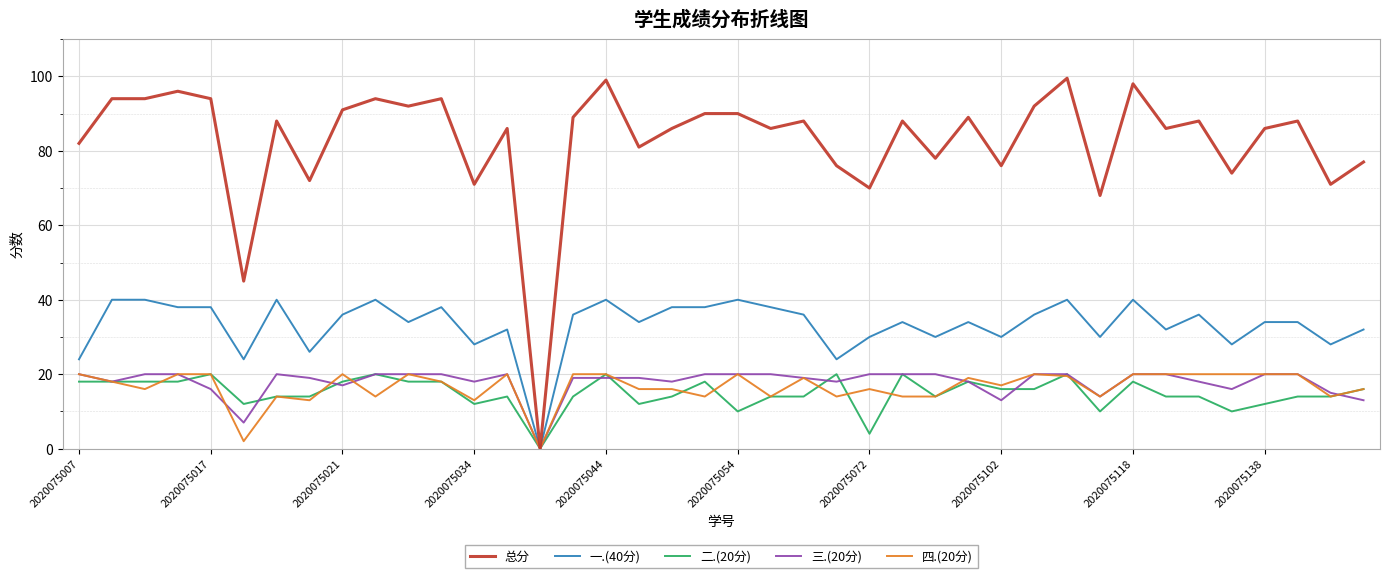

Which series has the widest spread of values?

总分